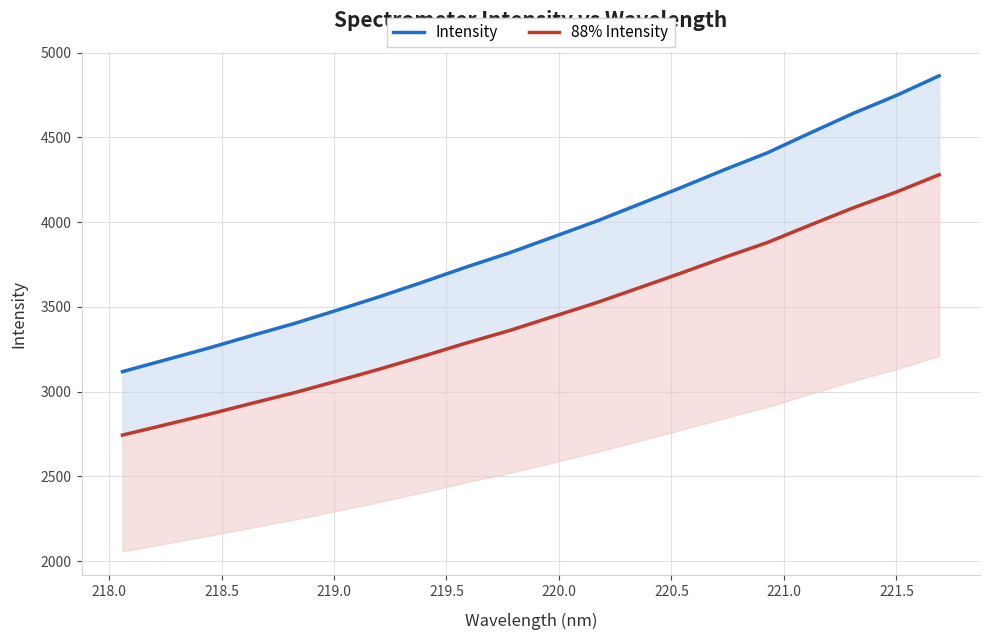

What is the value of the 88% Intensity point at the 1st from the left?

2744.1